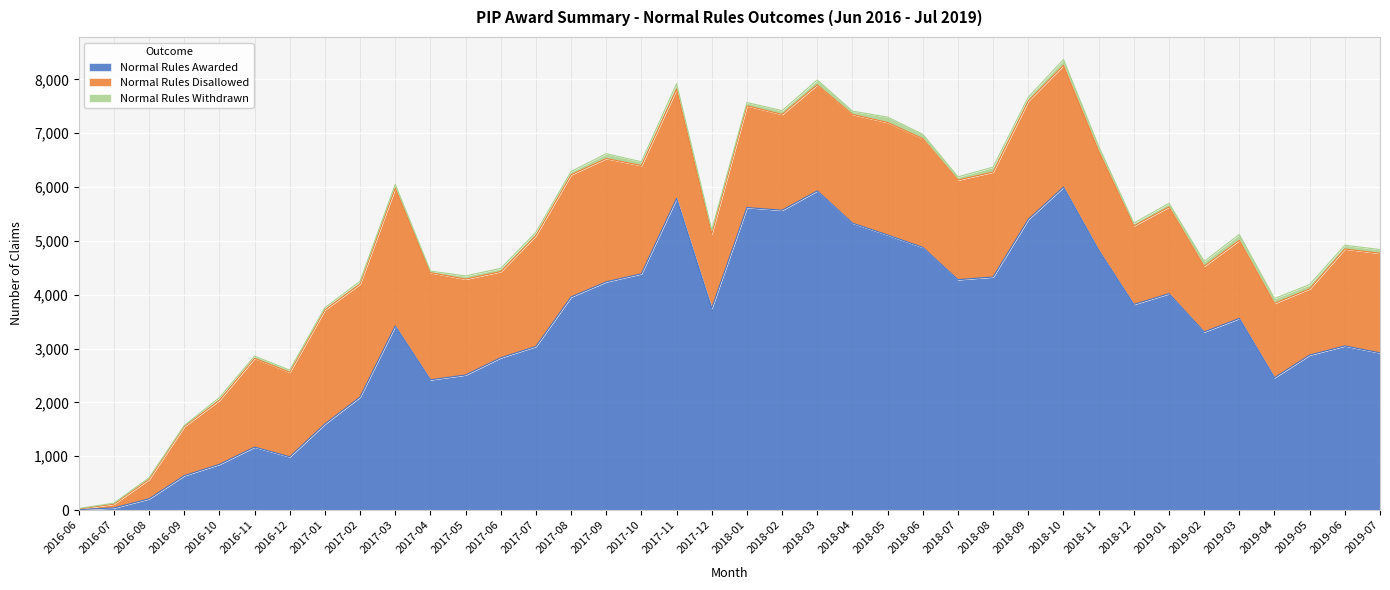

Which series changed the most between 2017-09 and 2019-06?

Normal Rules Awarded